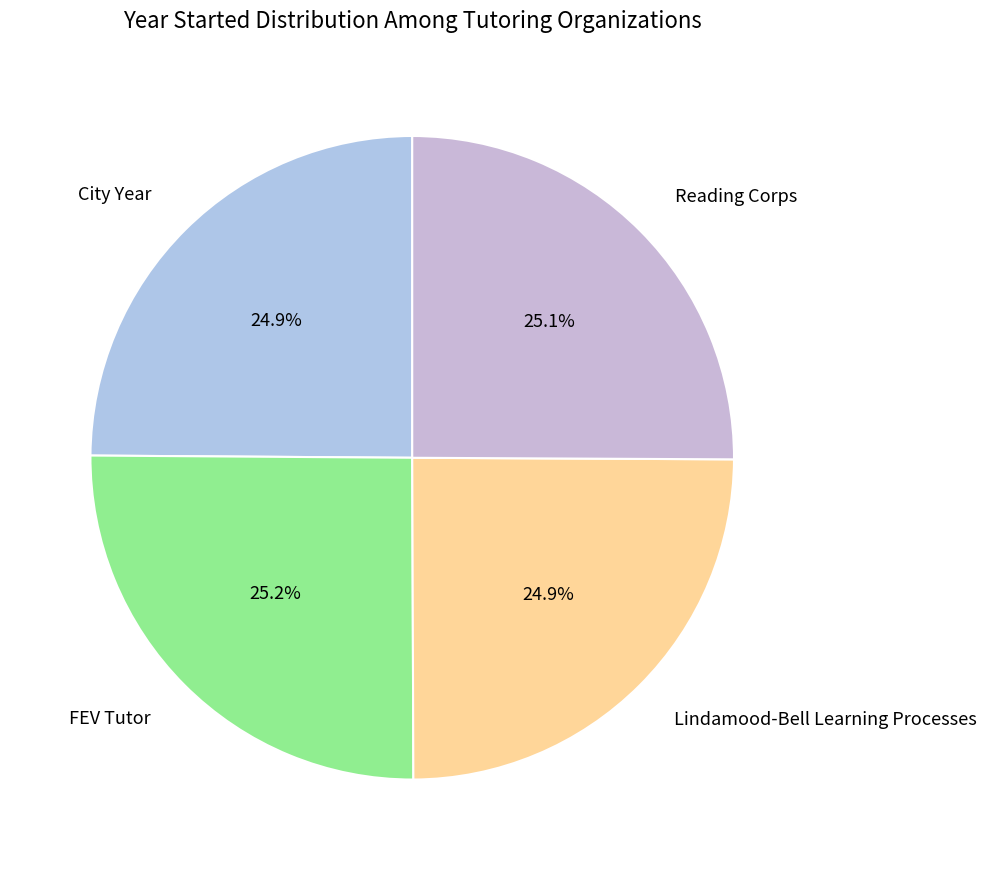

How many segments does this pie chart have?

4